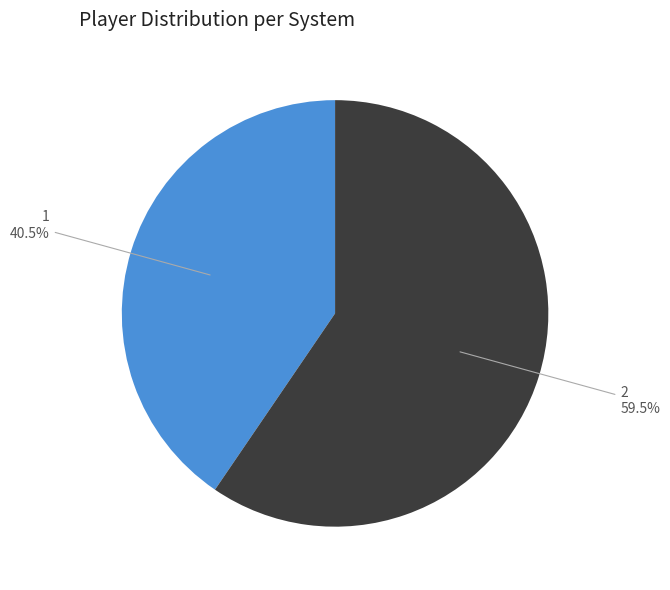

Combined, what portion of the pie is 2 and 1?

100.0%